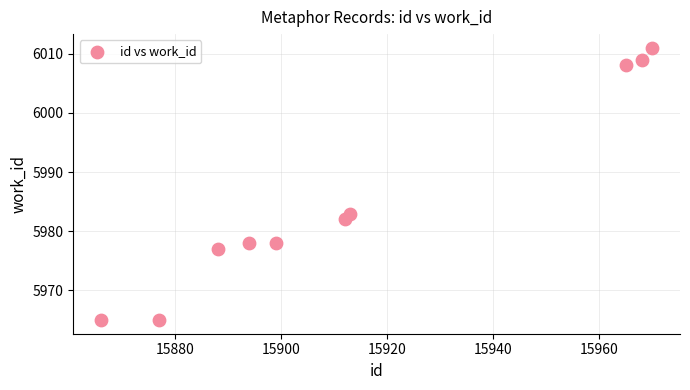

What is the average Y value?

5986